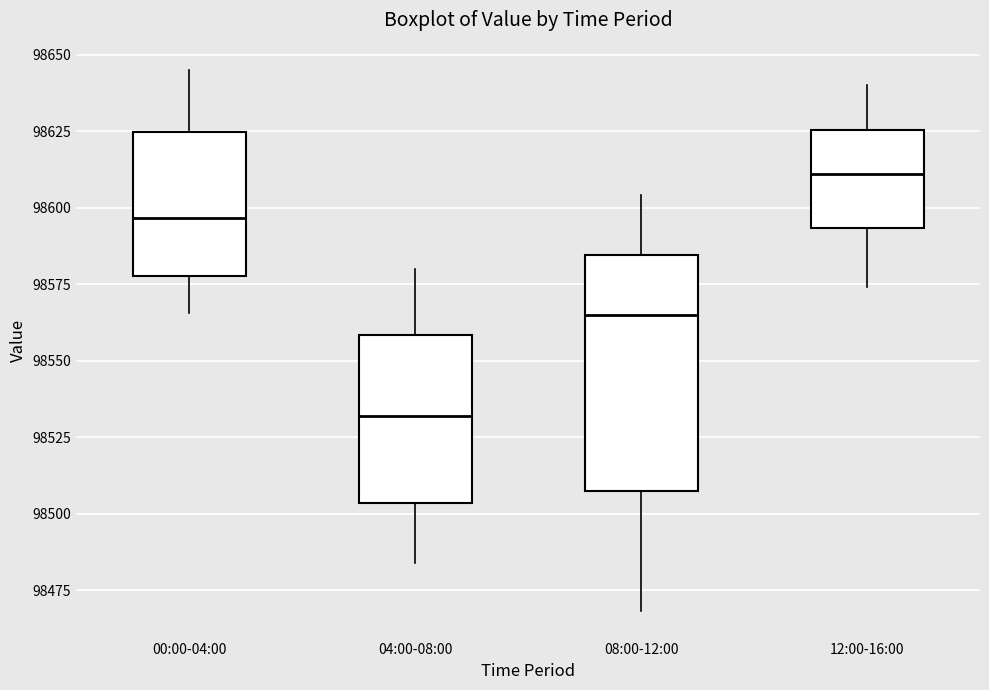

Reading left to right, read every box against the y-axis: the position of its median line, the range the box covers, and the ends of its whiskers. The values are not printed on the chart, so give them approximately, as read against the axis.

00:00-04:00: median 98595, box 98580 to 98625, whiskers 98565 to 98645
04:00-08:00: median 98530, box 98505 to 98560, whiskers 98485 to 98580
08:00-12:00: median 98565, box 98510 to 98585, whiskers 98470 to 98605
12:00-16:00: median 98610, box 98595 to 98625, whiskers 98575 to 98640